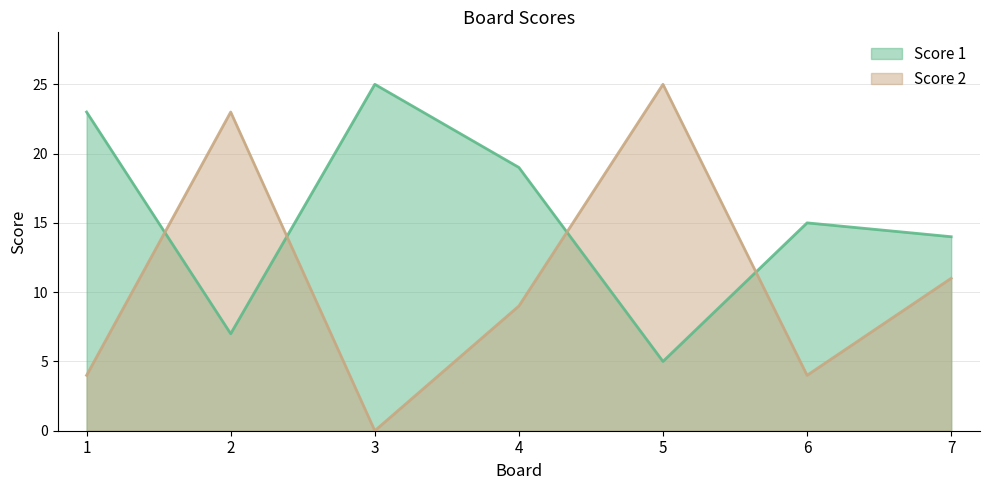

What are all the series names shown in the legend?

Score 1, Score 2